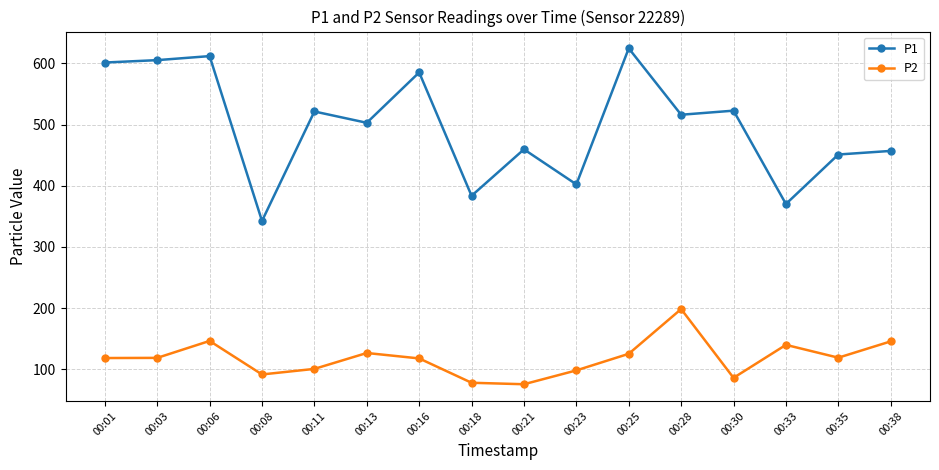

What is the total value across all series at 00:06?

758.3